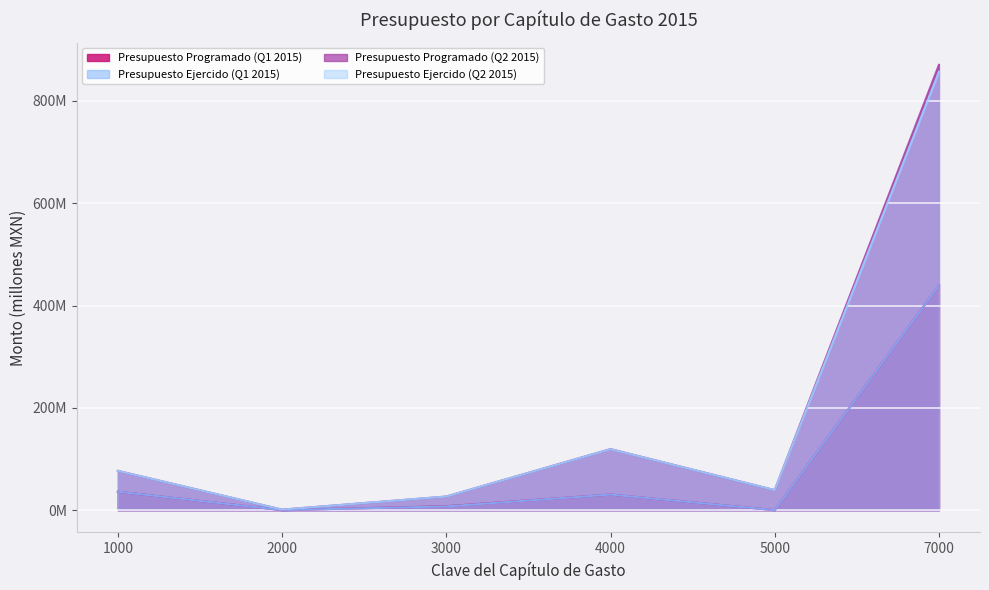

Is it true that Presupuesto Programado (Q2 2015) equals 357.2 at 7000?

False